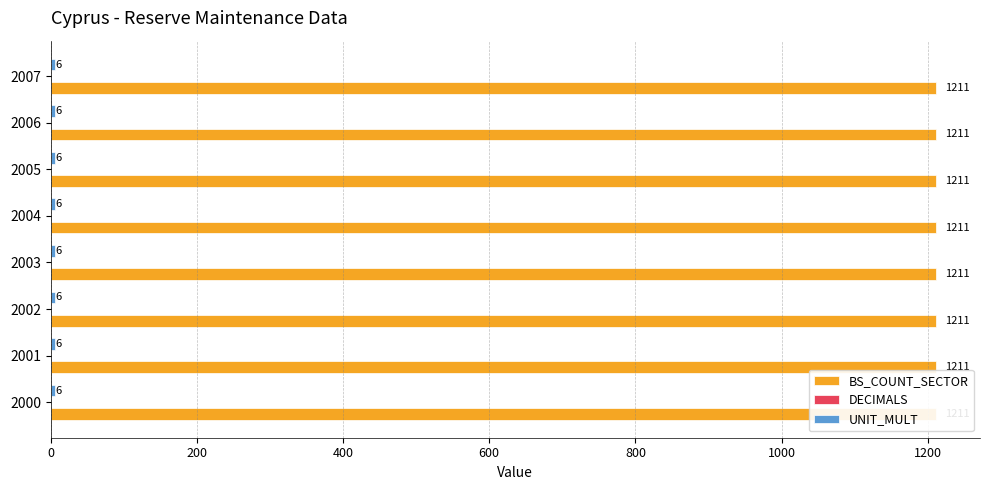

Which series has the widest spread of values?

BS_COUNT_SECTOR